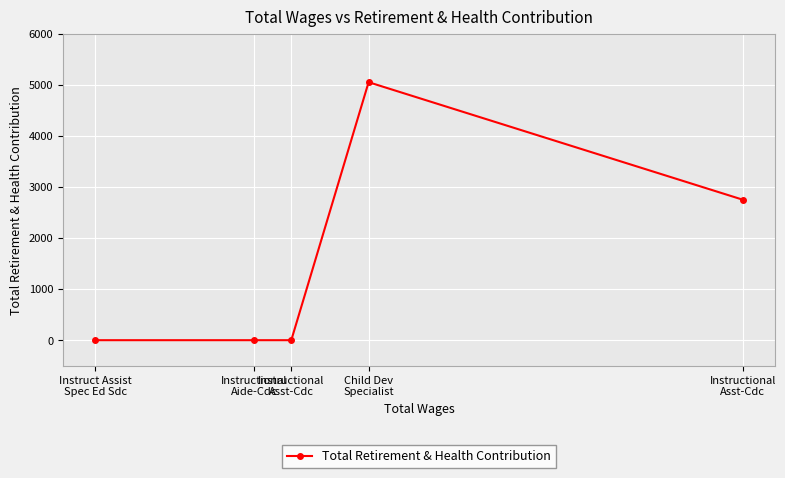

The value at Child Dev
Specialist is 1568. True or false?

False